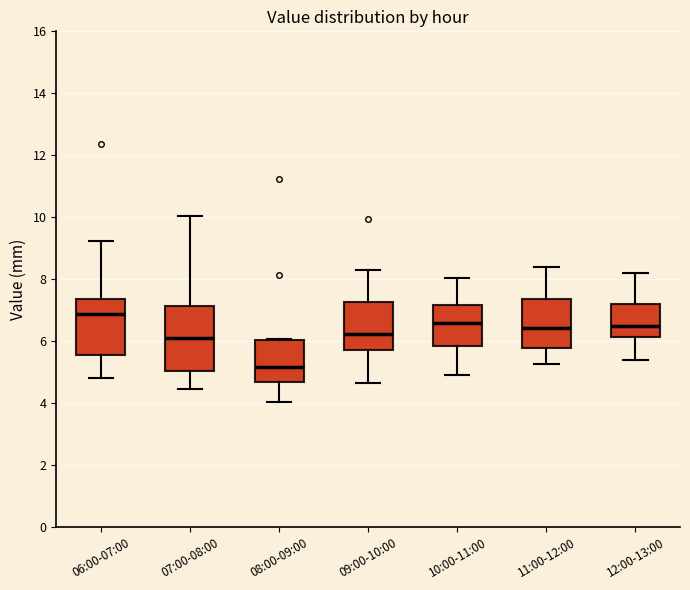

Comparing the boxes themselves (not the whiskers), which one is the tallest?

07:00-08:00